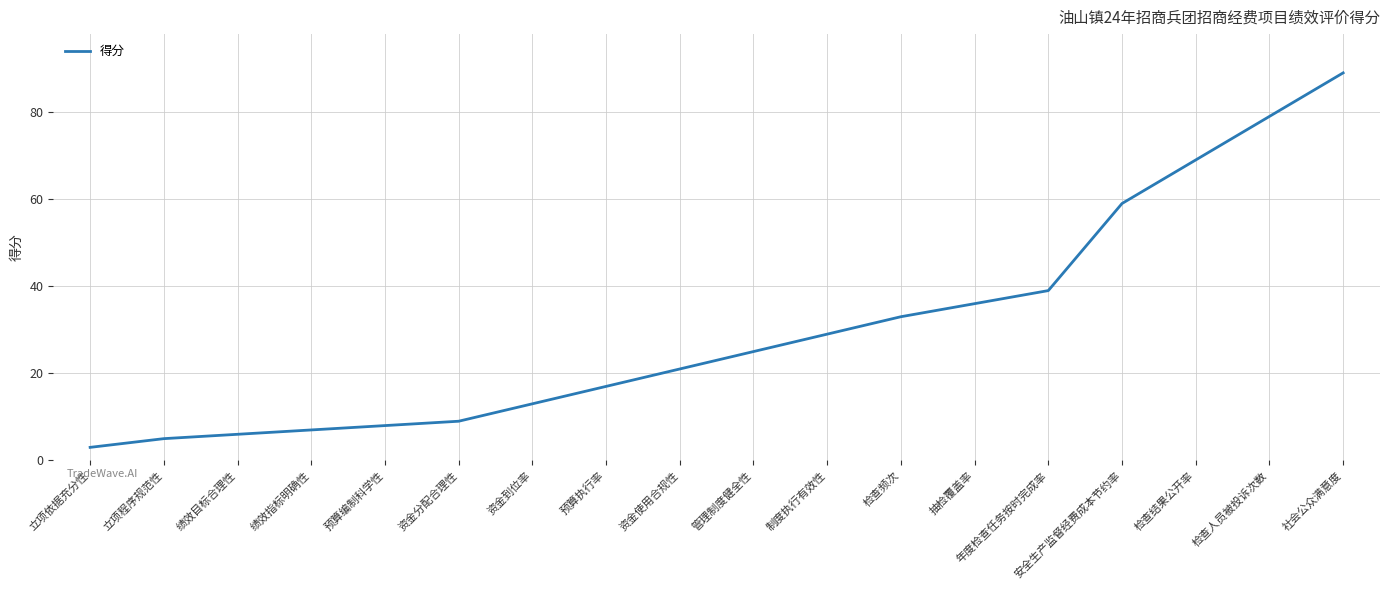

Which category has the lowest value across all series?

立项依据充分性